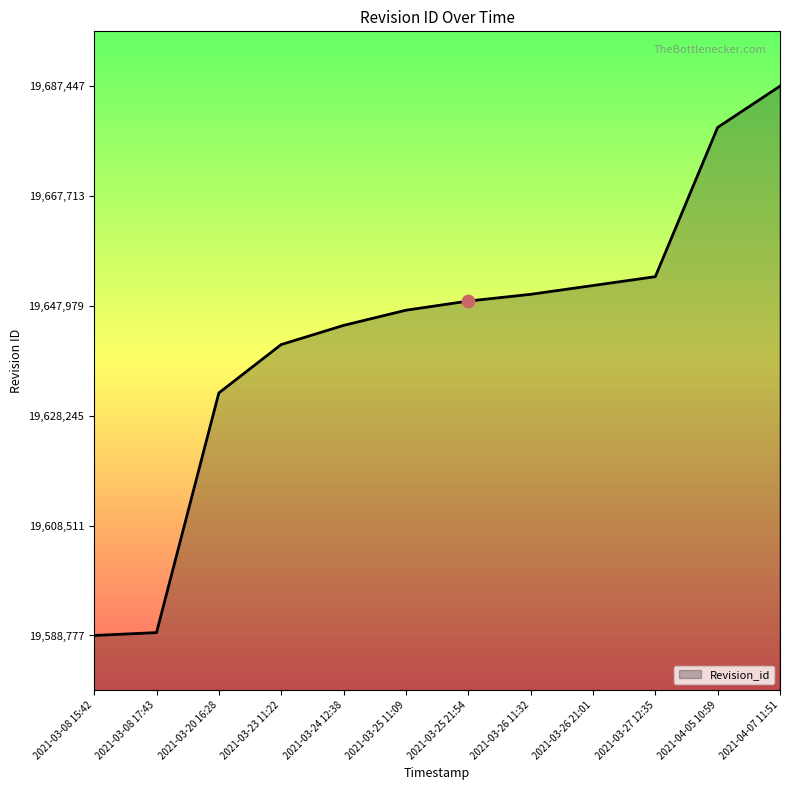

What is the ratio of the value at 2021-03-24 12:38 to the value at 2021-04-05 10:59?

1.0